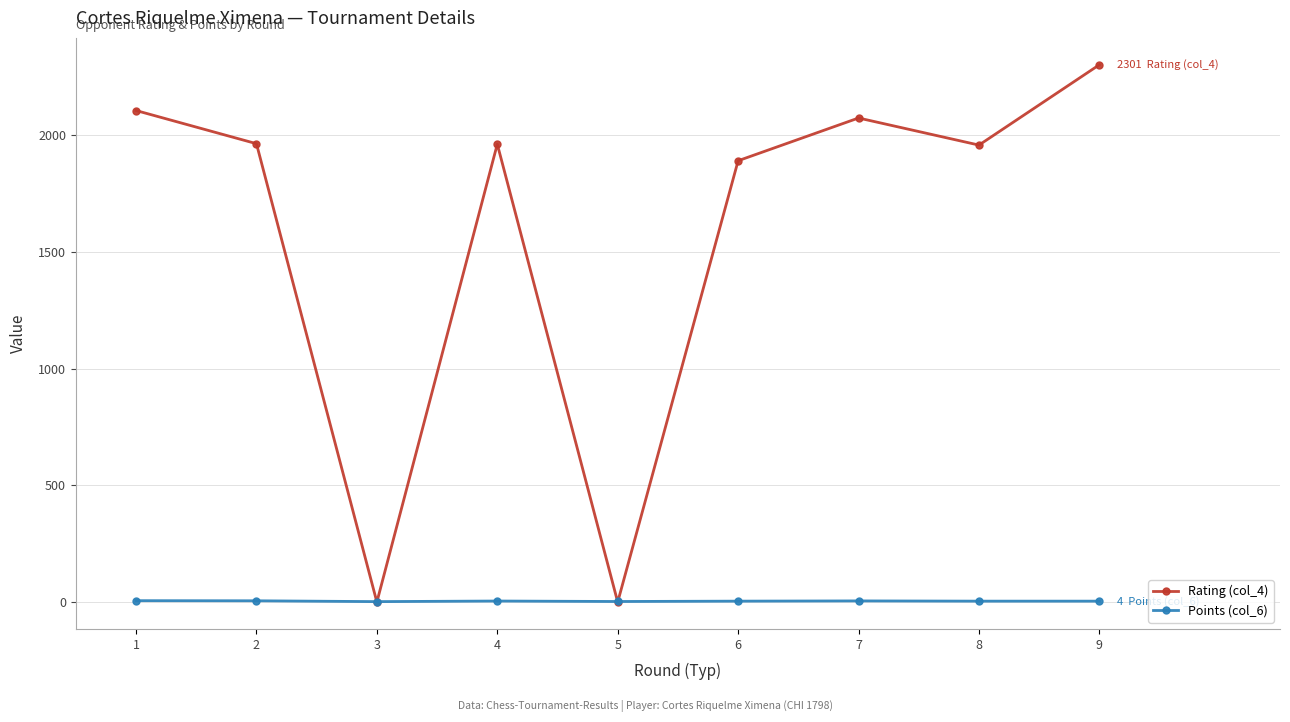

Which series has the widest spread of values?

Rating (col_4)